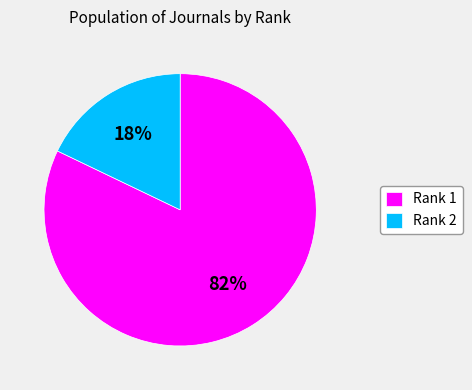

Between Rank 2 and Rank 1, which is larger?

Rank 1